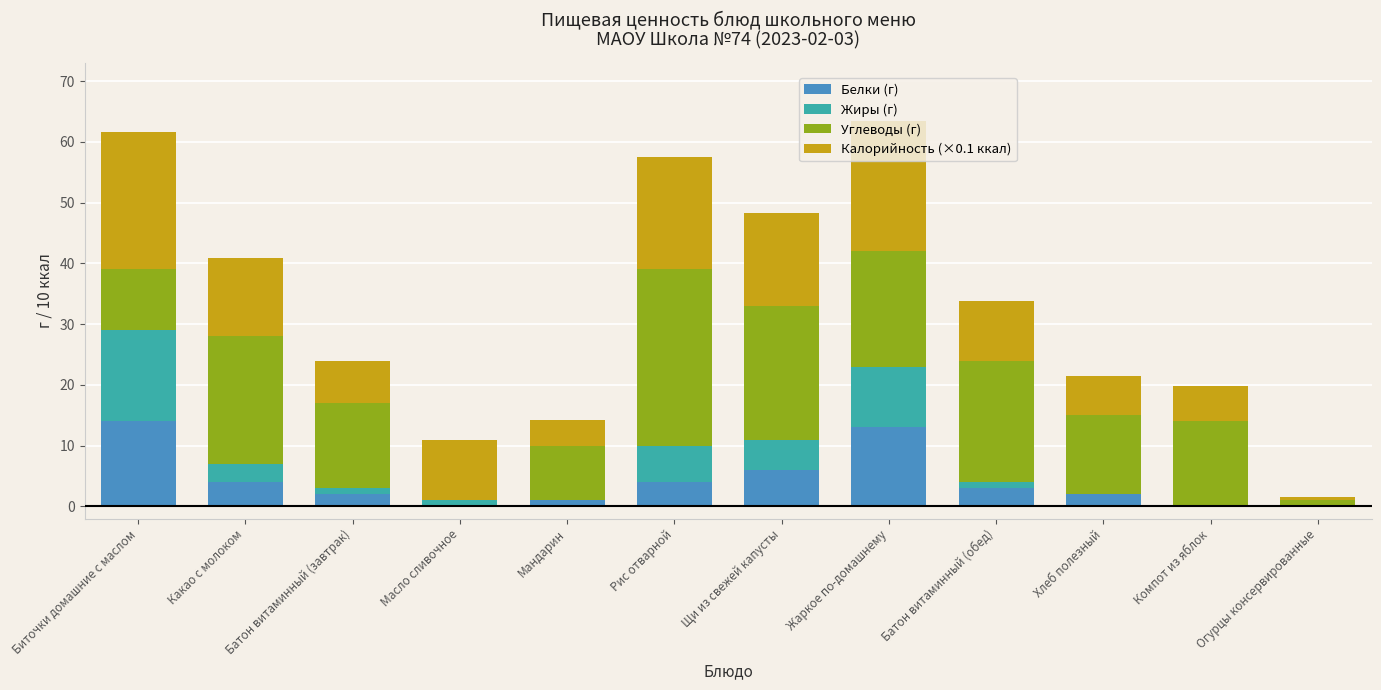

The Белки (г) series shows 3.0 at Щи из свежей капусты. True or false?

False